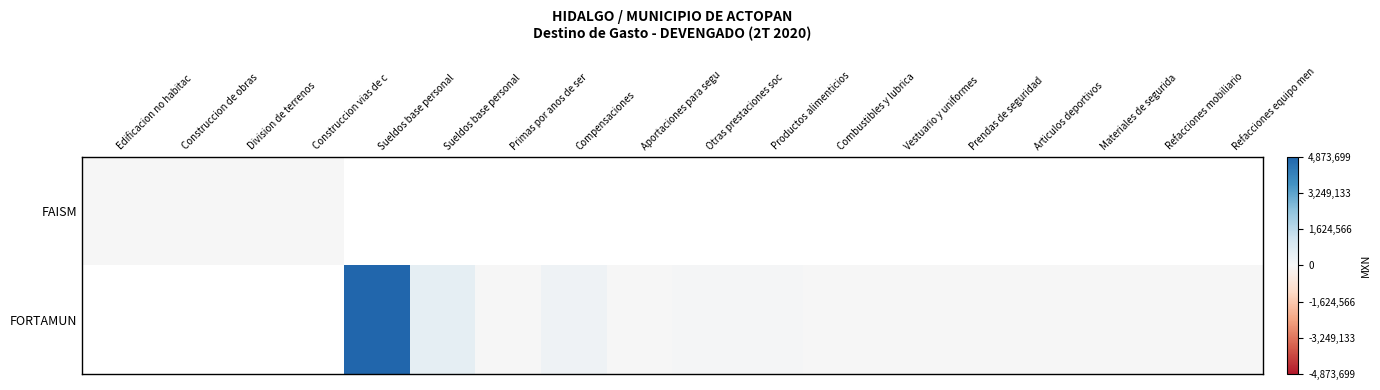

The FORTAMUN series shows 0.0 at Refacciones mobiliario. True or false?

True